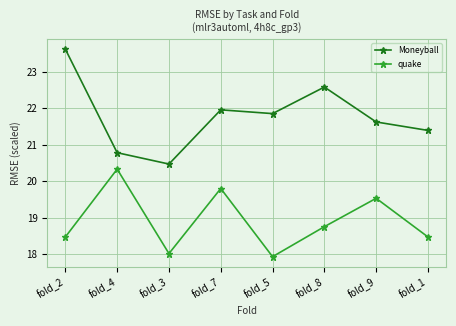

Is this an area chart (filled region under the line)?

No